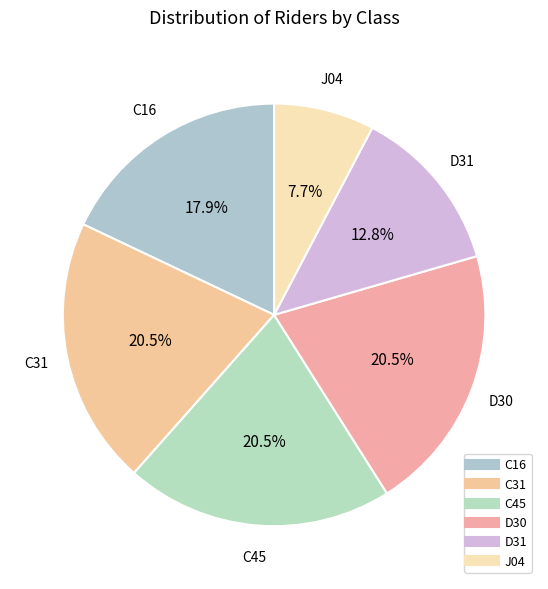

Is there a majority slice in this chart?

No